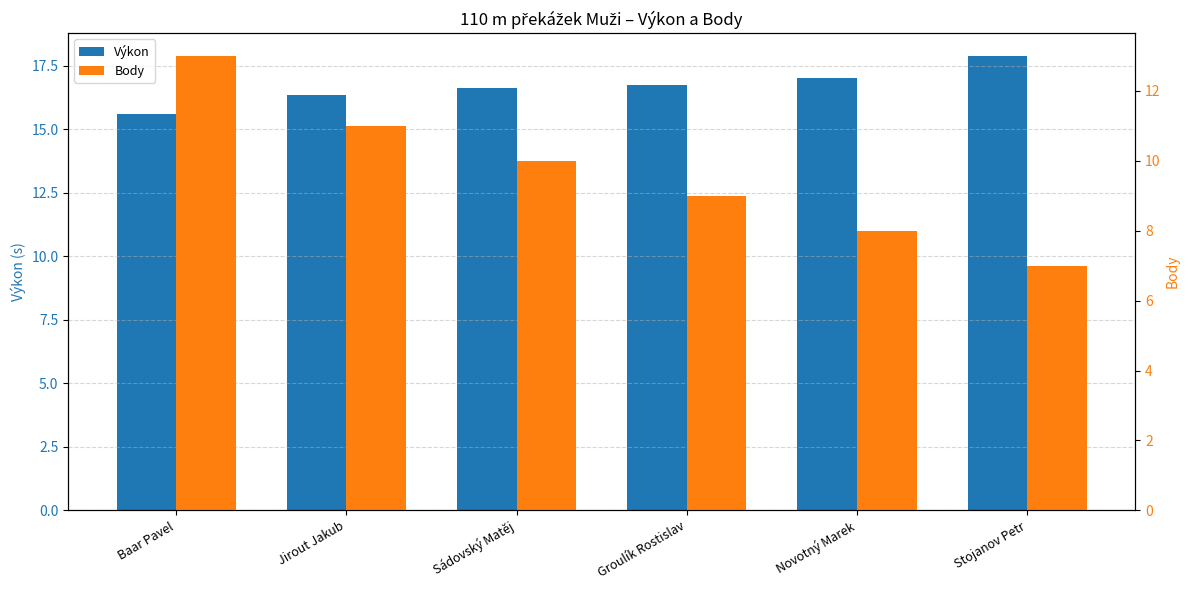

Which series has the largest total across all categories?

Výkon